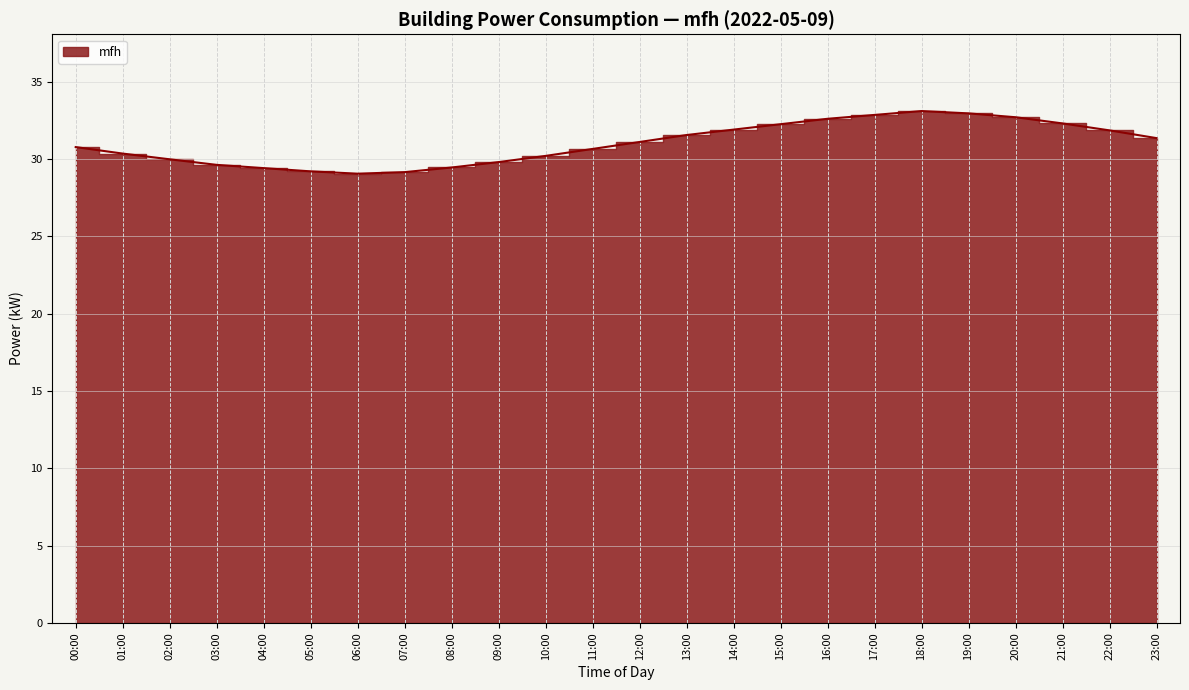

What is the smallest value displayed?

29.1